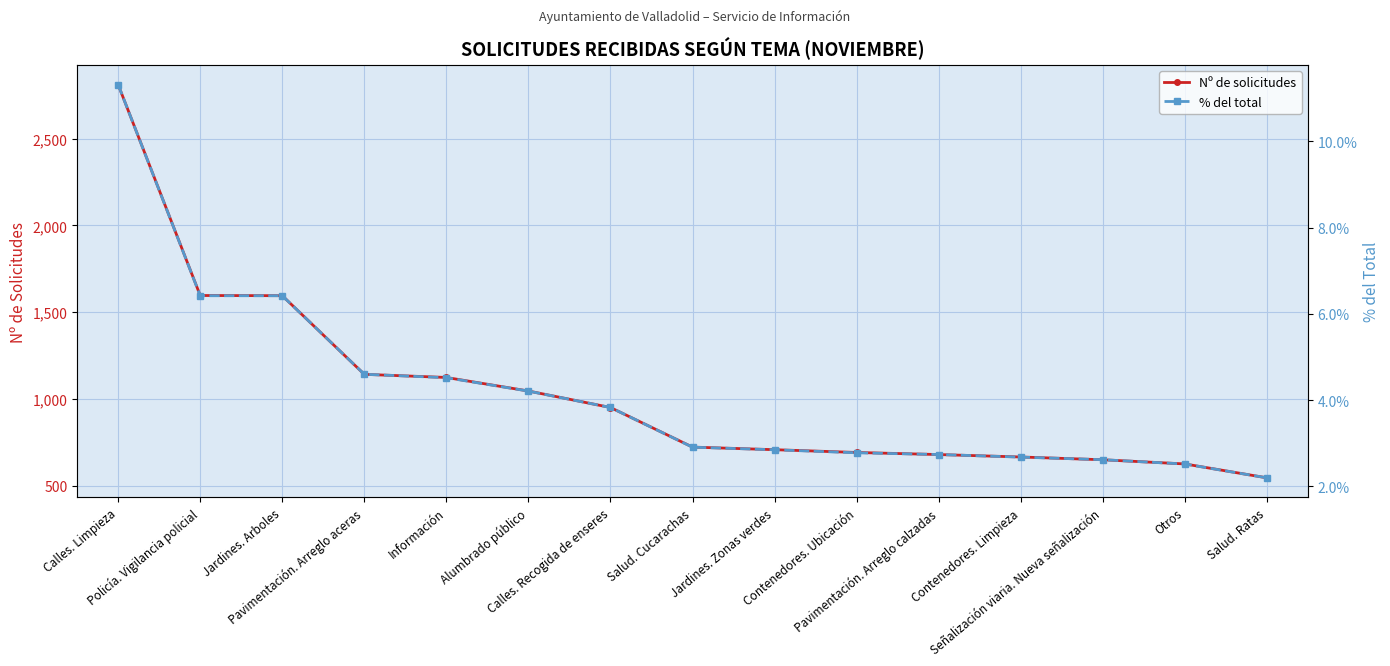

What is the spread (max minus min) of values at Calles. Recogida de enseres?

947.2